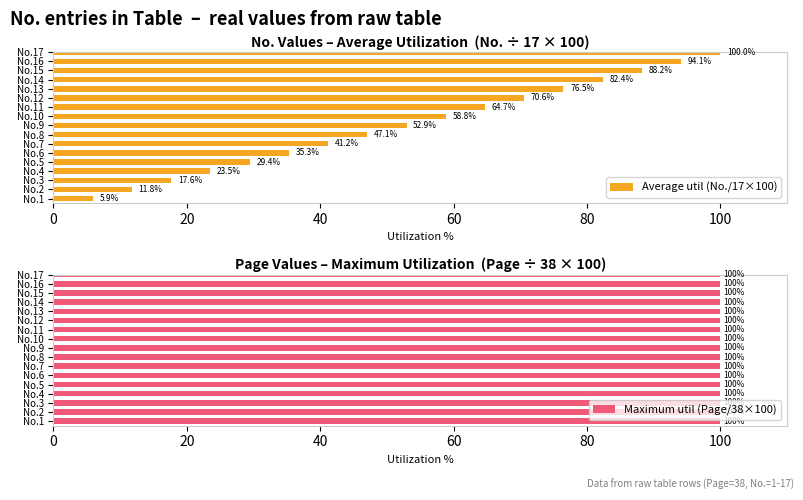

At which label is Average util (No./17×100) closest to 52?

No.9